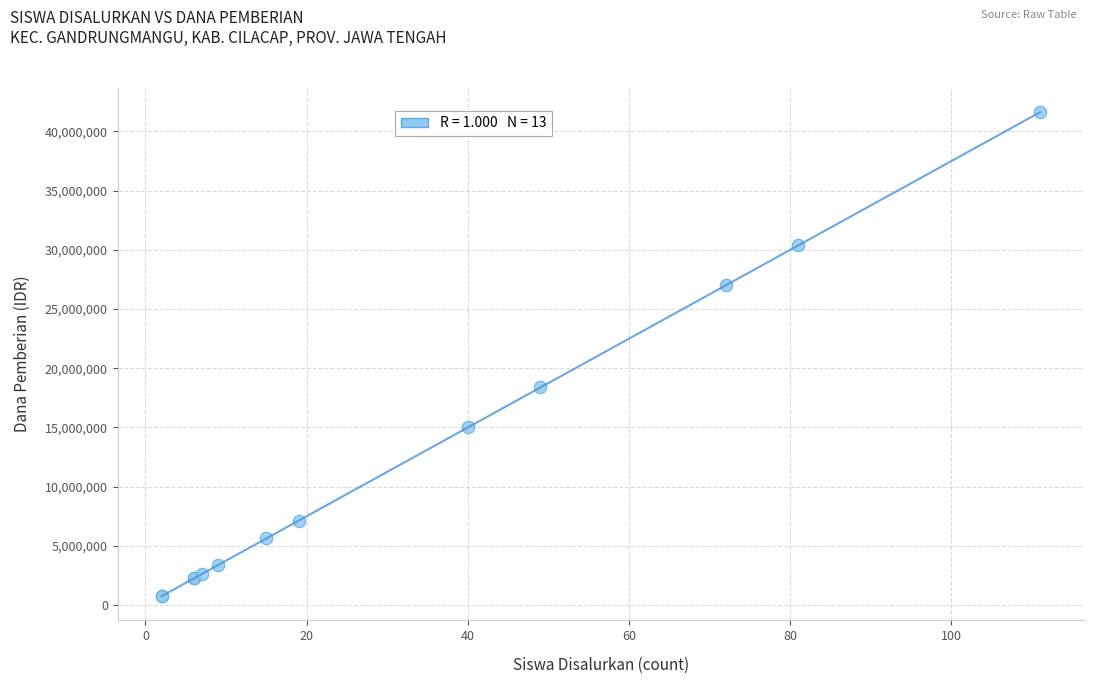

What Y value in the scatter plot is closest to 21187500?

18375000